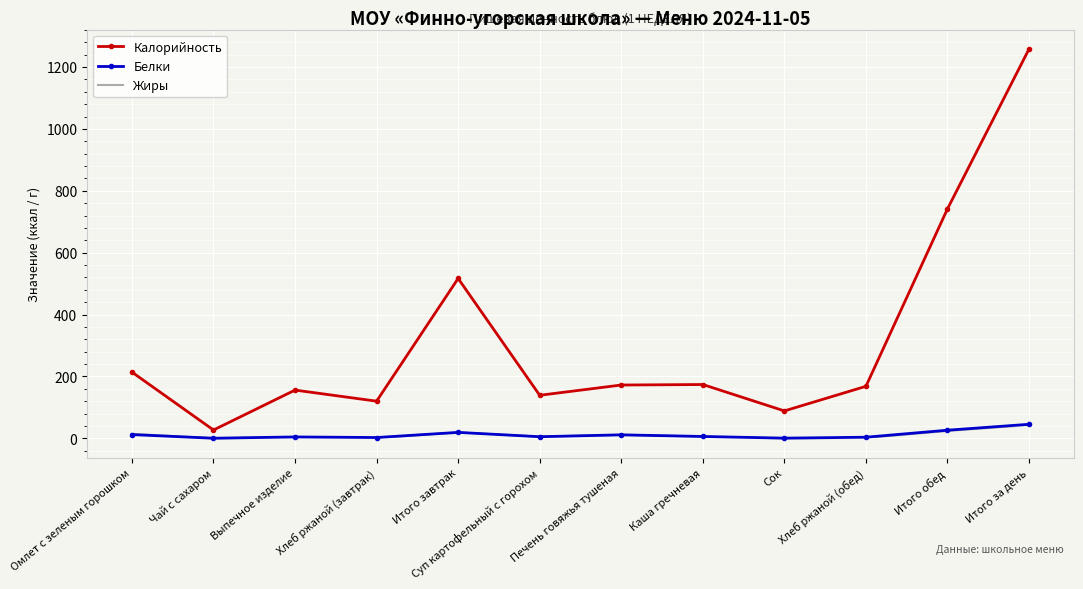

The Калорийность series shows 64.1 at Хлеб ржаной (завтрак). True or false?

False